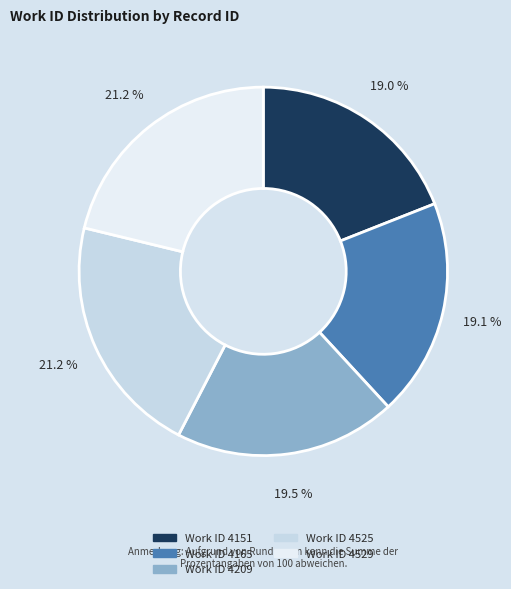

Does any single category account for the majority?

No